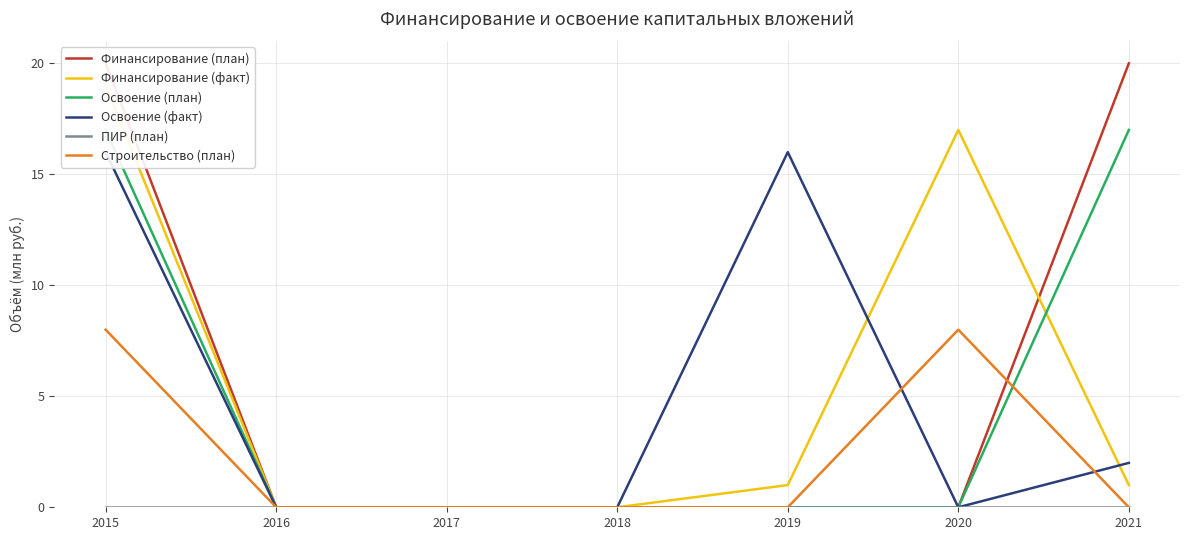

Reading left to right, list all the values displayed in this chart.

Финансирование (план): 2015=20	2016=0	2017=0	2018=0	2019=0	2020=0	2021=20
Финансирование (факт): 2015=19	2016=0	2017=0	2018=0	2019=1	2020=17	2021=1
Освоение (план): 2015=17	2016=0	2017=0	2018=0	2019=0	2020=0	2021=17
Освоение (факт): 2015=16	2016=0	2017=0	2018=0	2019=16	2020=0	2021=2
ПИР (план): 2015=0	2016=0	2017=0	2018=0	2019=0	2020=0	2021=0
Строительство (план): 2015=8	2016=0	2017=0	2018=0	2019=0	2020=8	2021=0